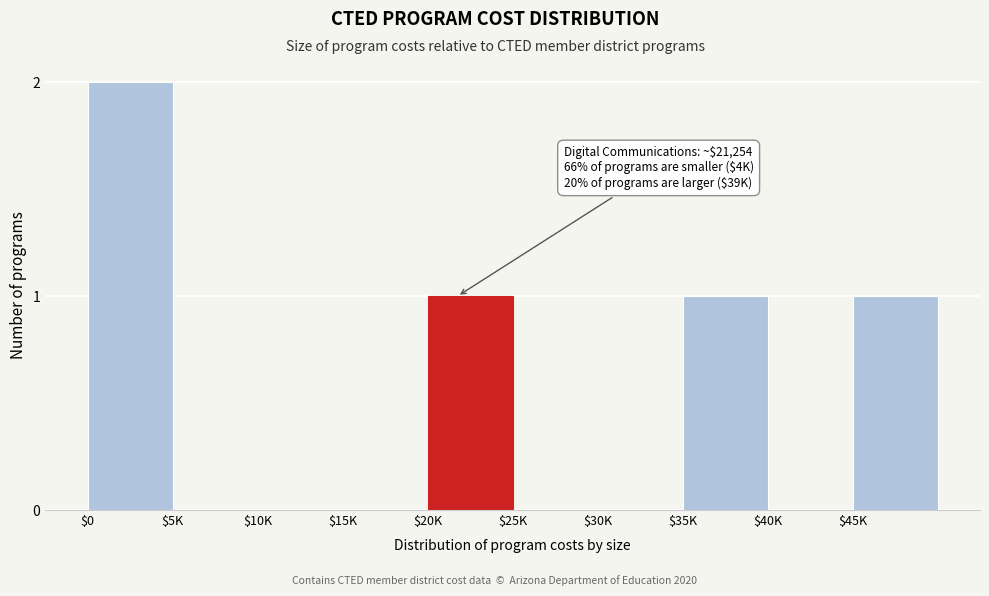

What is the sum of all values?

5